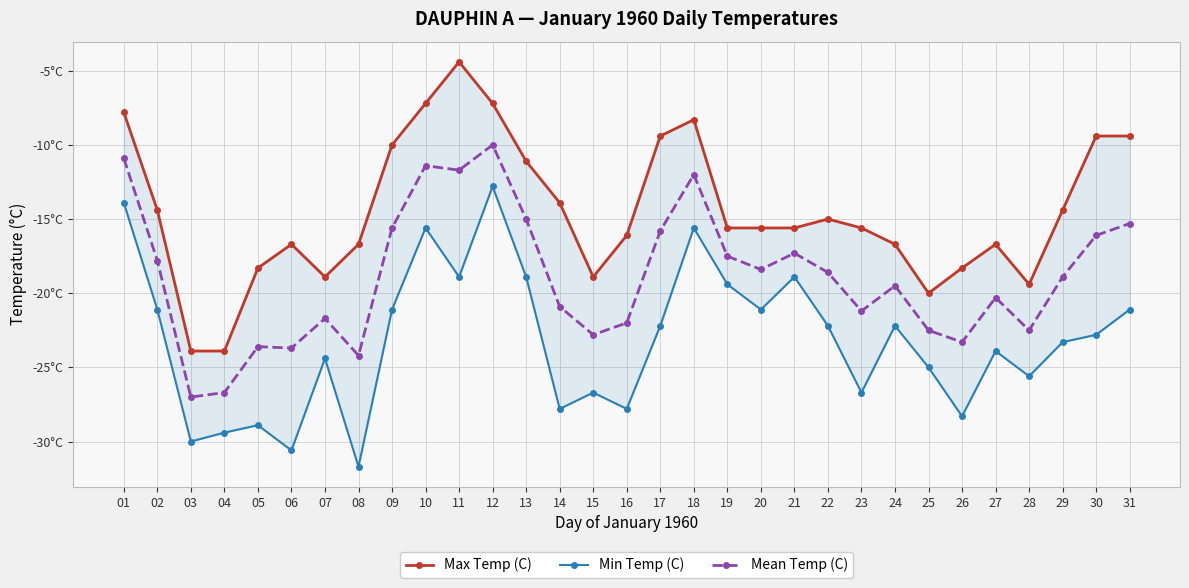

What is the average value of the Min Temp (C) series?

-23.2